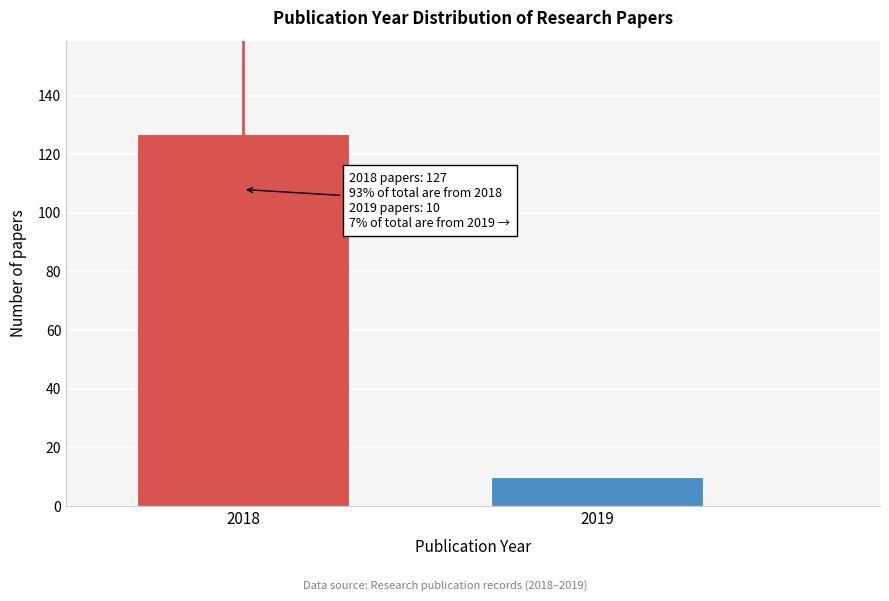

Reading left to right, transcribe all the data shown in this chart.

2018=127	2019=10